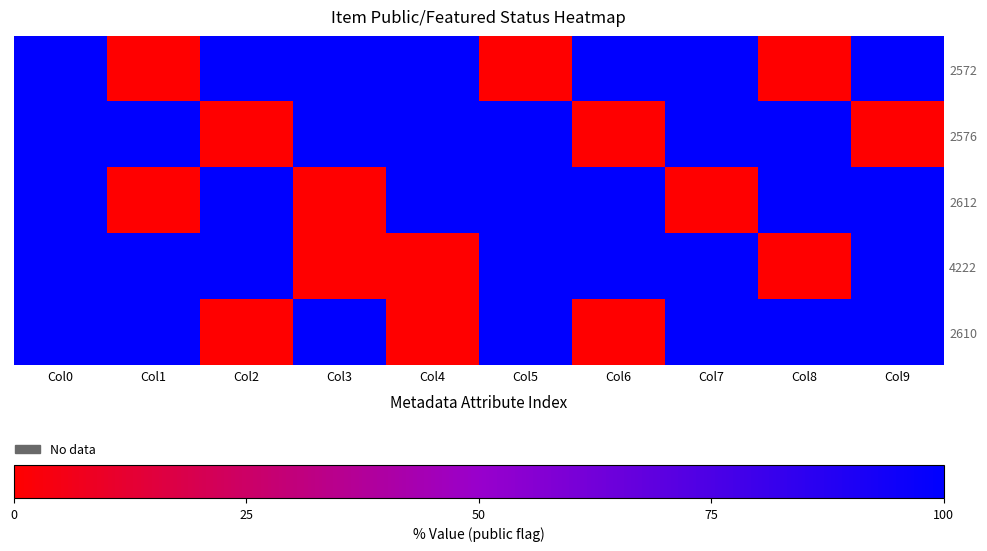

What is the difference between the highest and lowest values at Col2?

100